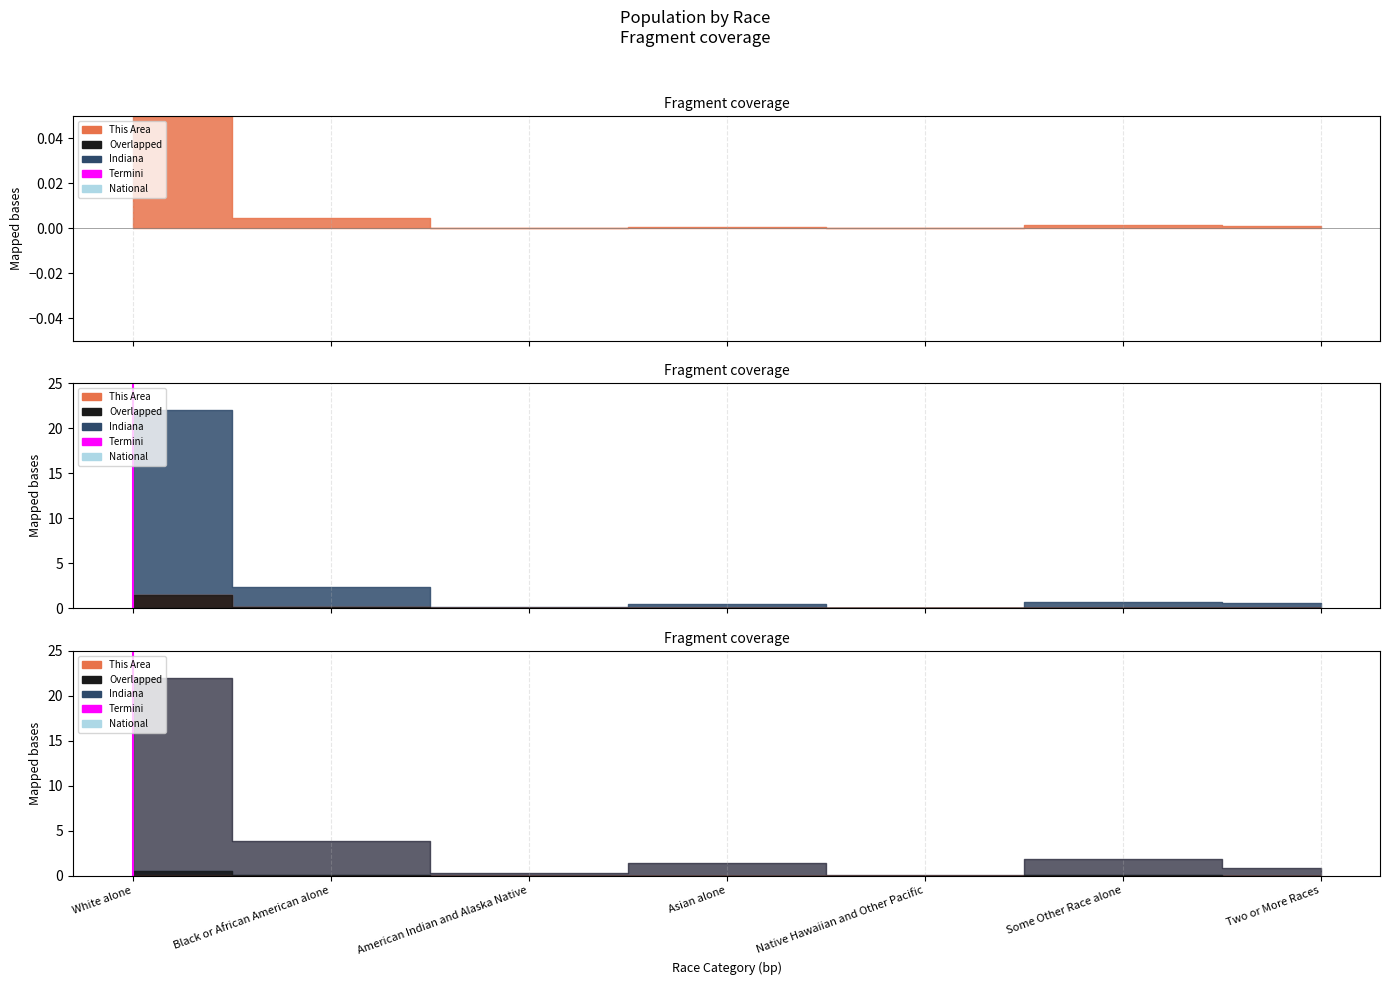

Does the chart display data point markers on the line(s)?

No